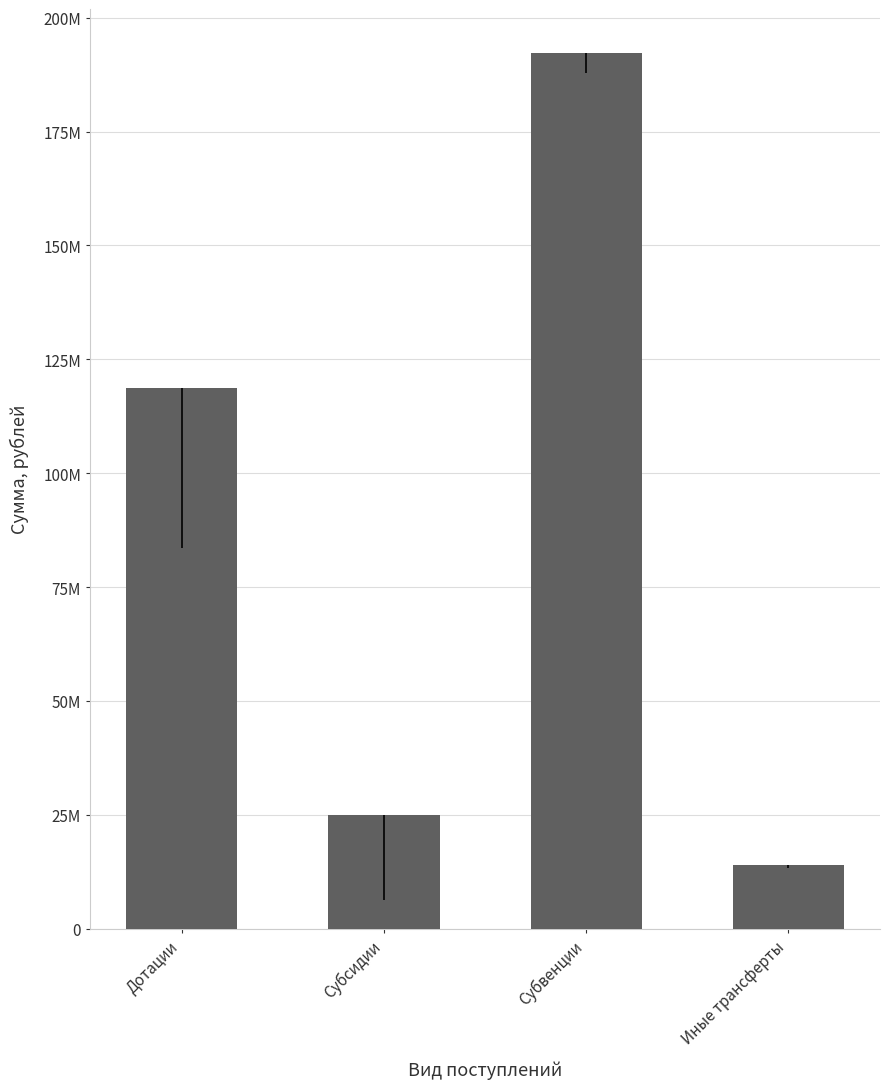

Between Дотации and Иные трансферты, which is larger?

Дотации